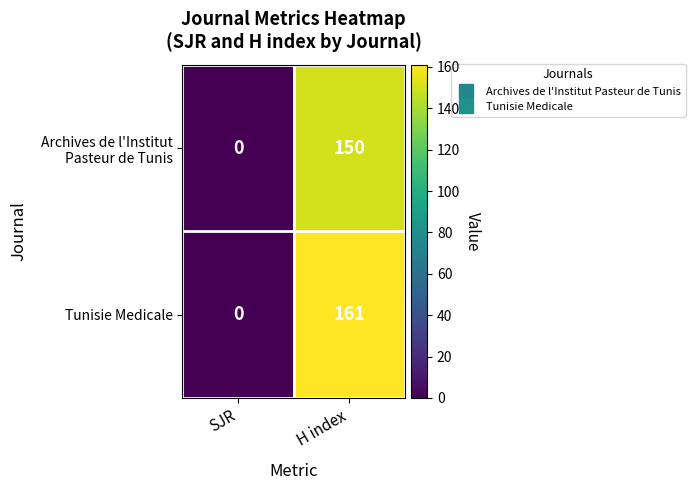

True or false: Tunisie Medicale has a value of 161 at H index.

True